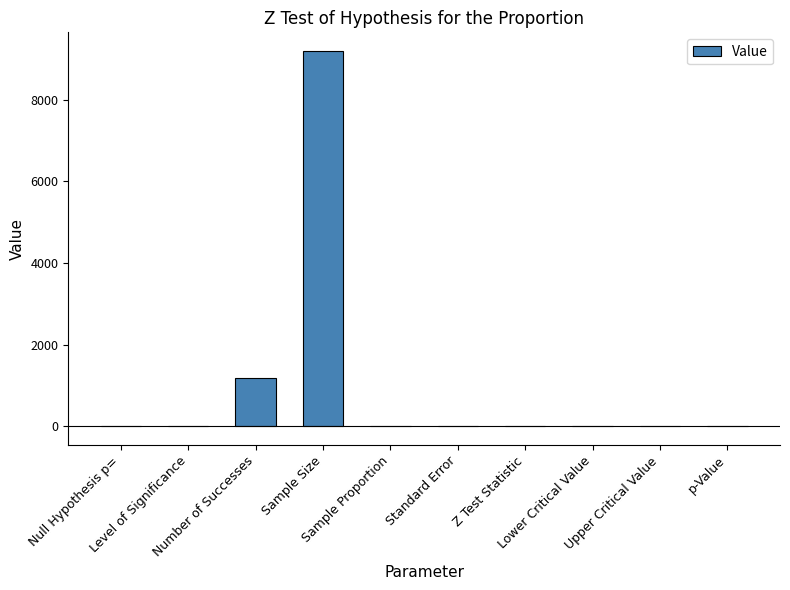

What is the sum of the values at Level of Significance and Upper Critical Value?

2.0